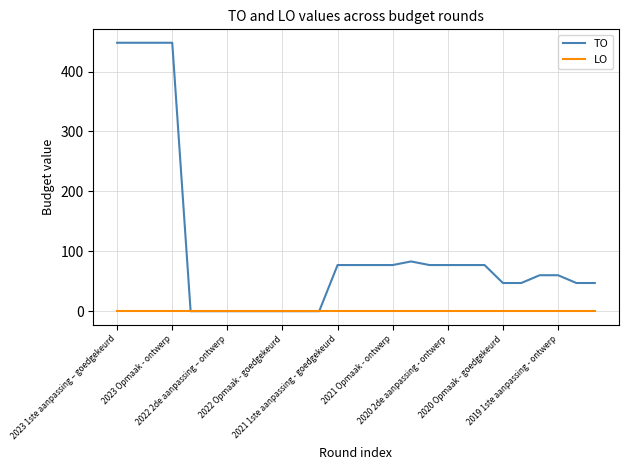

Which series has the largest range (max minus min)?

TO